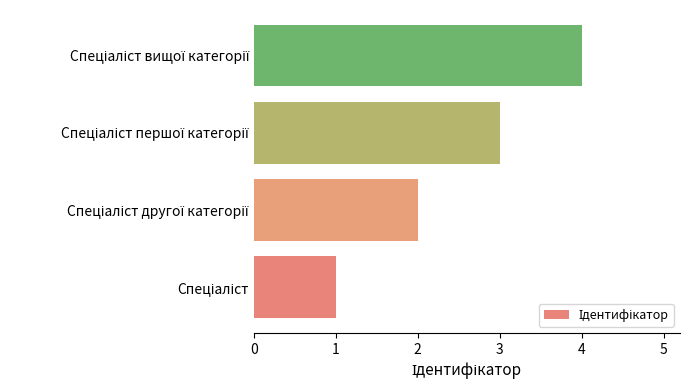

How many values are below 3?

2